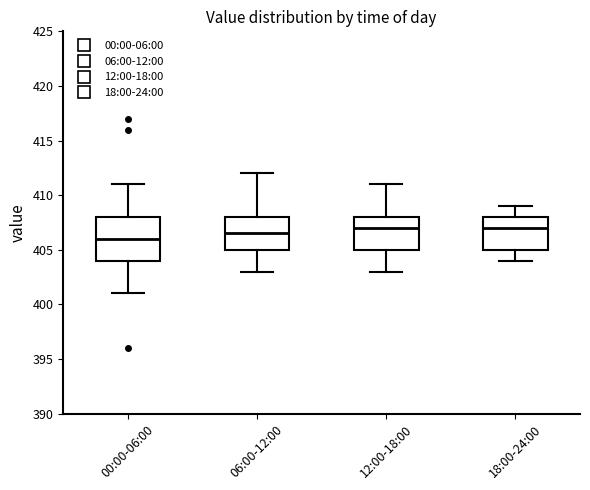

Reading left to right, read every box against the y-axis: the position of its median line, the range the box covers, and the ends of its whiskers. The values are not printed on the chart, so give them approximately, as read against the axis.

00:00-06:00: median 406.0, box 404.0 to 408.0, whiskers 401.0 to 411.0
06:00-12:00: median 406.5, box 405.0 to 408.0, whiskers 403.0 to 412.0
12:00-18:00: median 407.0, box 405.0 to 408.0, whiskers 403.0 to 411.0
18:00-24:00: median 407.0, box 405.0 to 408.0, whiskers 404.0 to 409.0